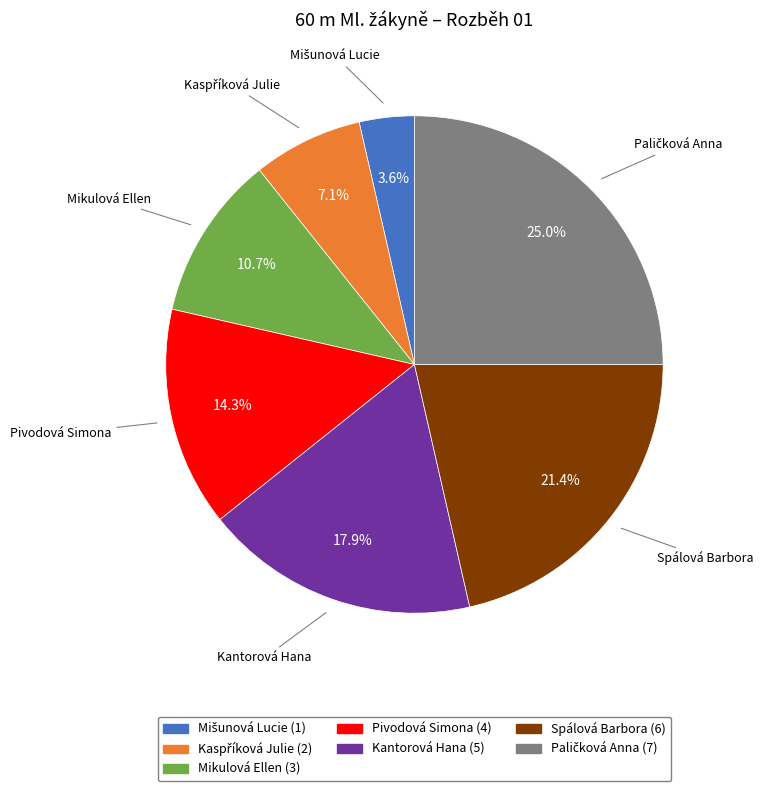

What is the ratio of the value at Spálová Barbora to the value at Pivodová Simona?

1.5